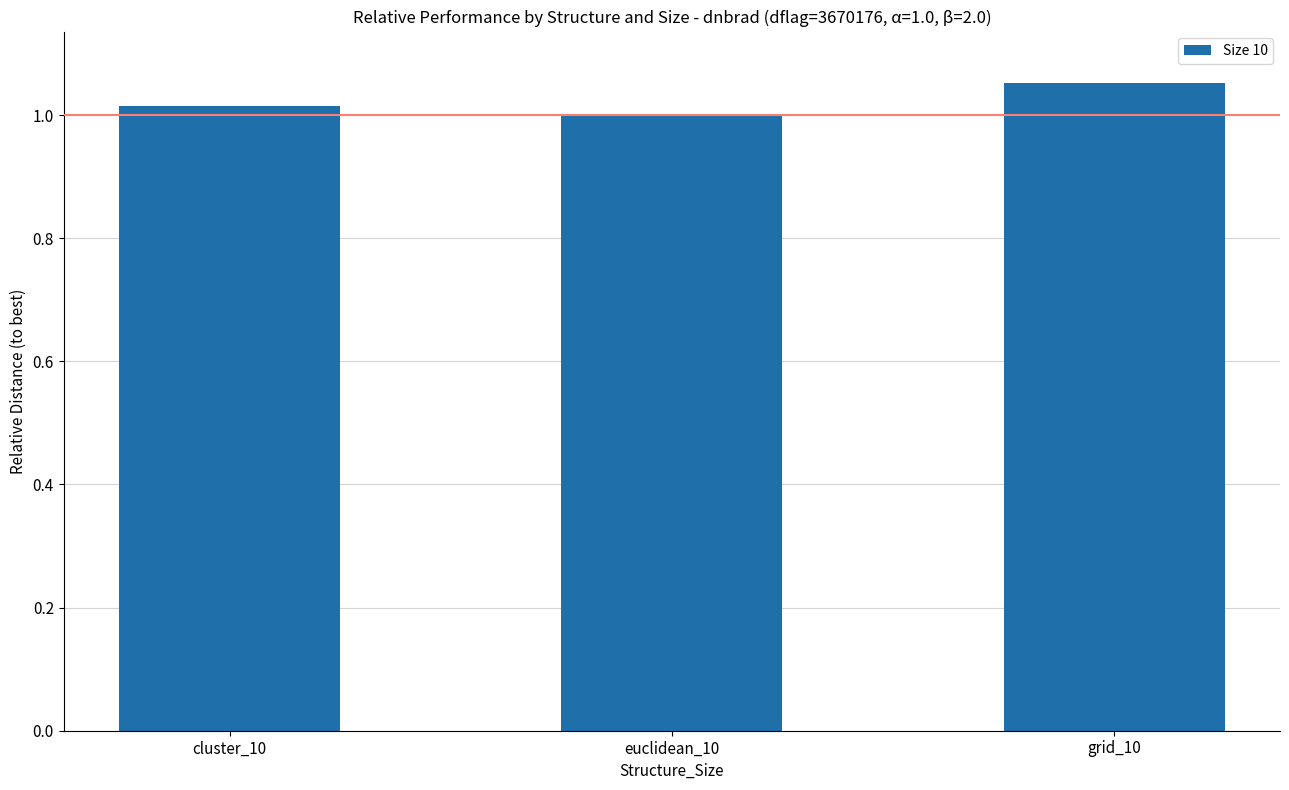

Which label corresponds to the largest value in the chart?

grid_10